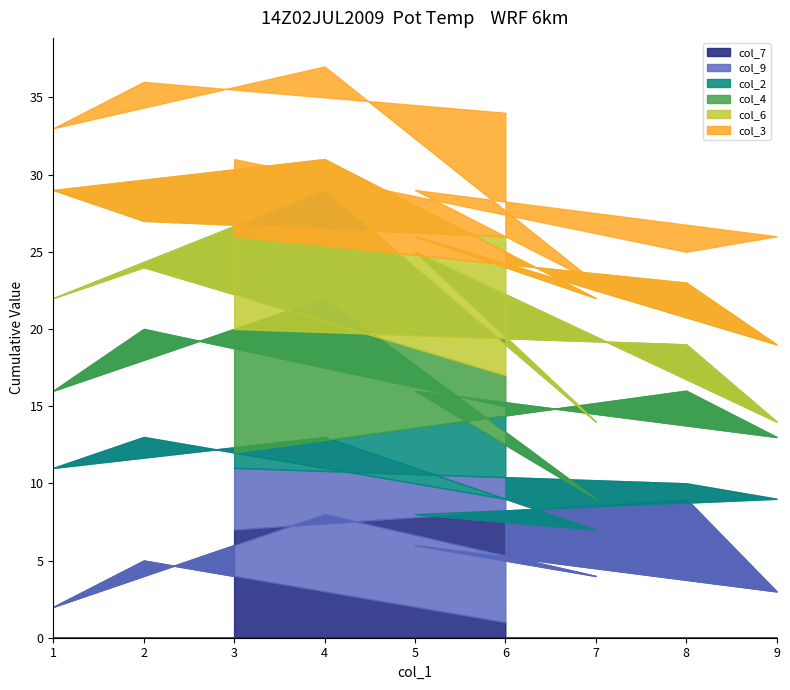

How many interior local valleys does the col_3 series have?

3